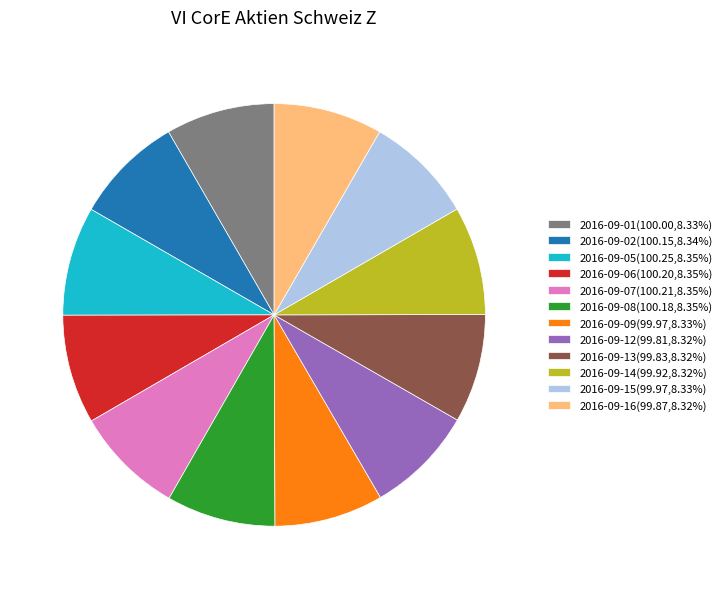

Do 2016-09-09(99.97,8.33%) and 2016-09-08(100.18,8.35%) together represent more than half of the pie?

No